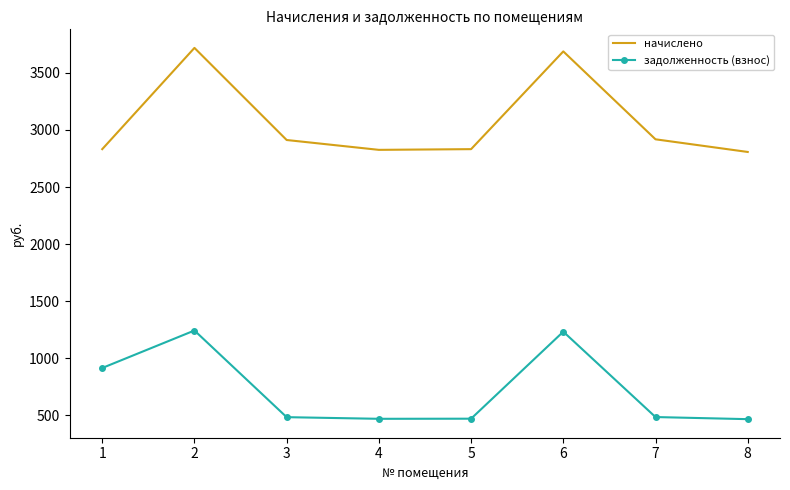

What is the greatest value displayed?

3718.2